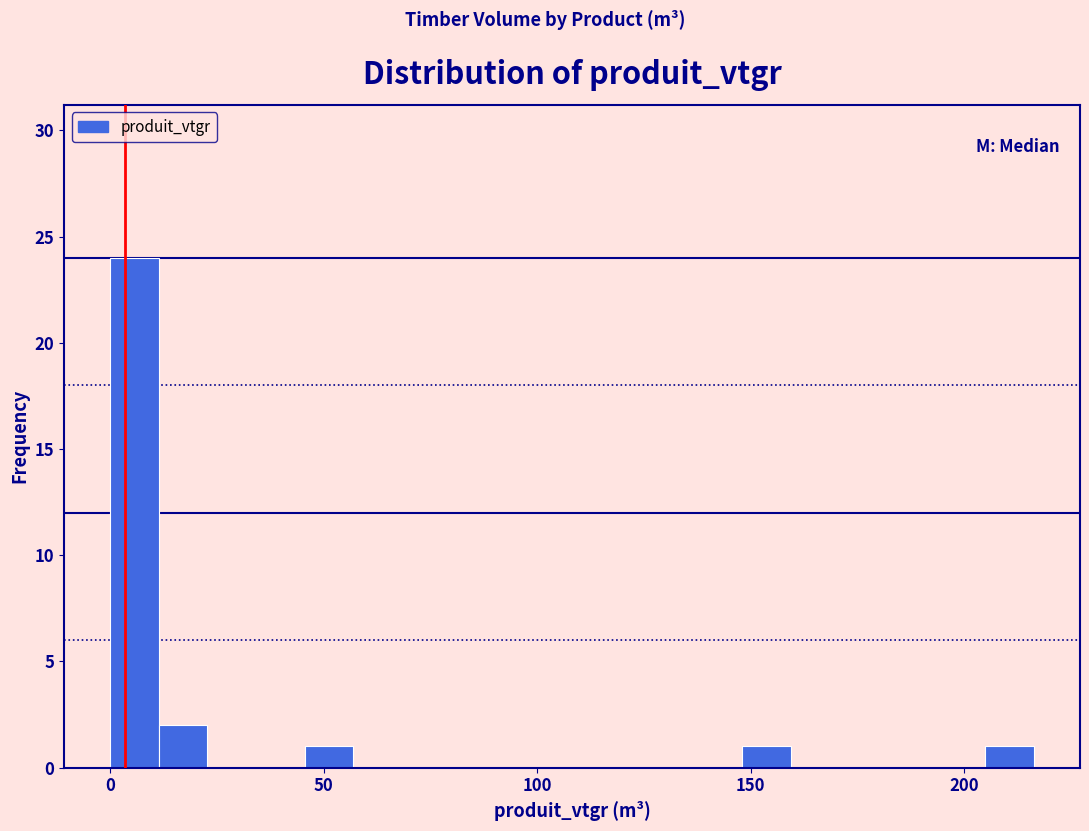

Around what value on the x-axis is the tallest bar? Give the approximate position of its centre, as read against the axis.

5